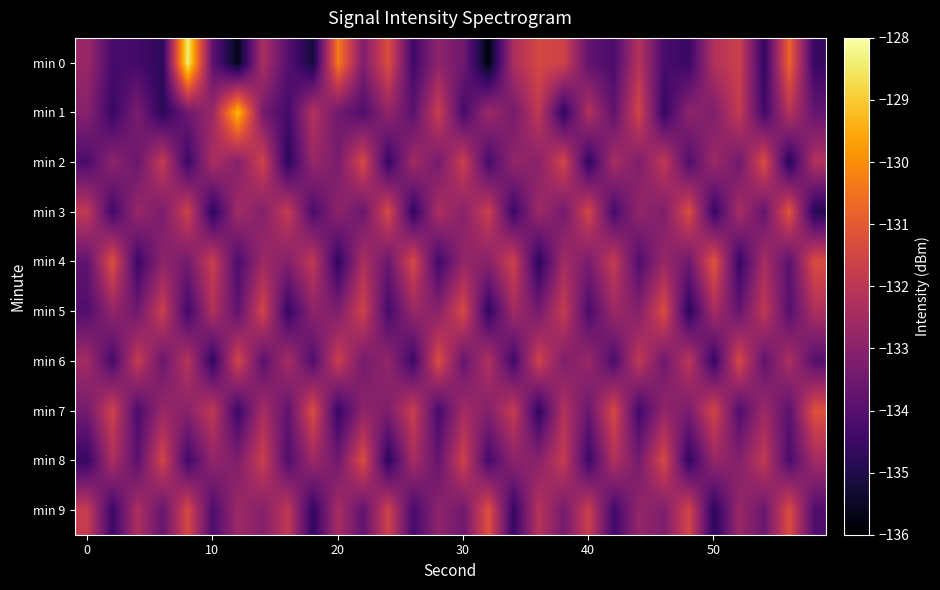

At which category is the sum across all series the highest?

7